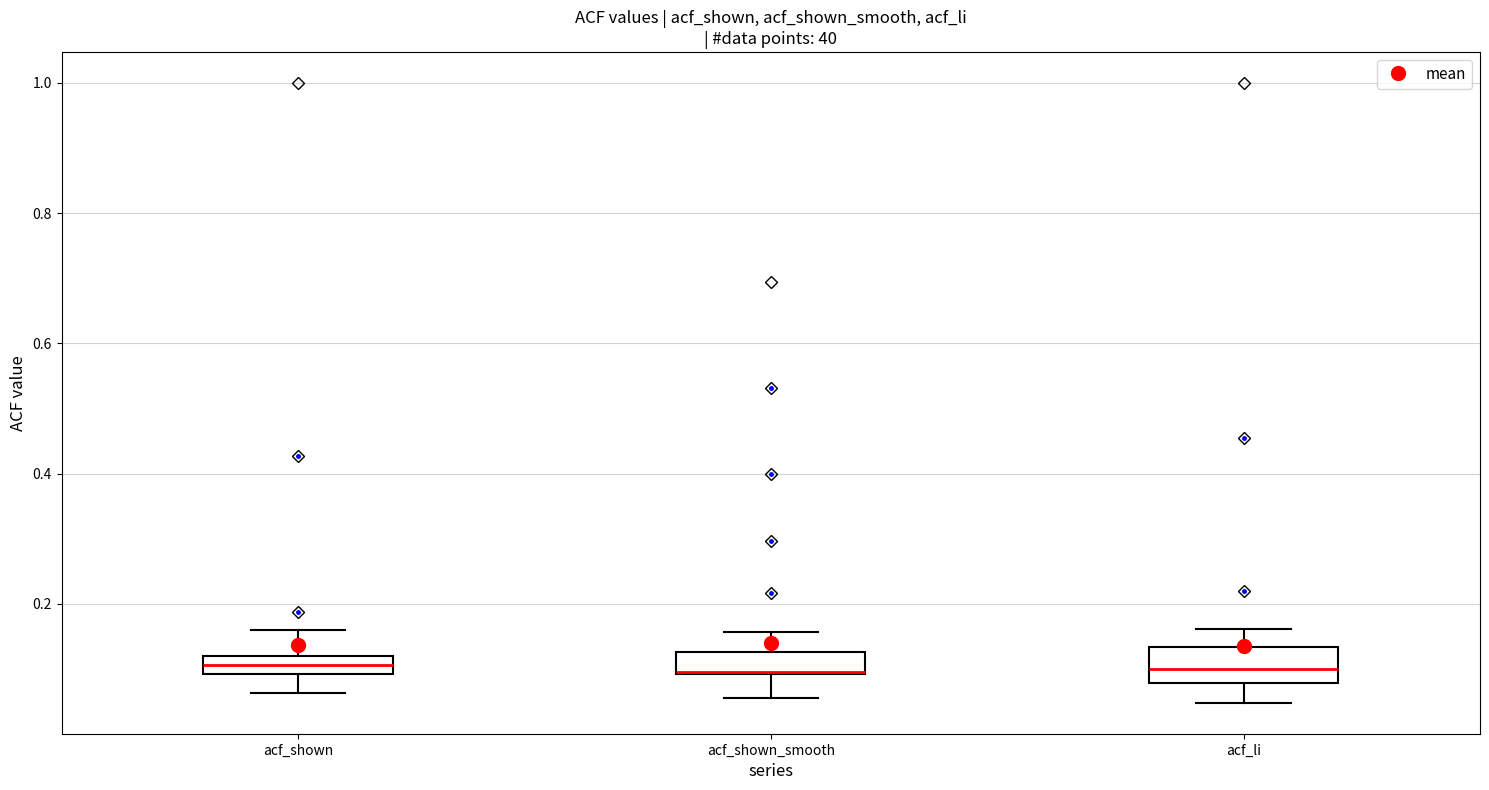

Which box is the tallest, from its lower edge to its upper edge?

acf_li